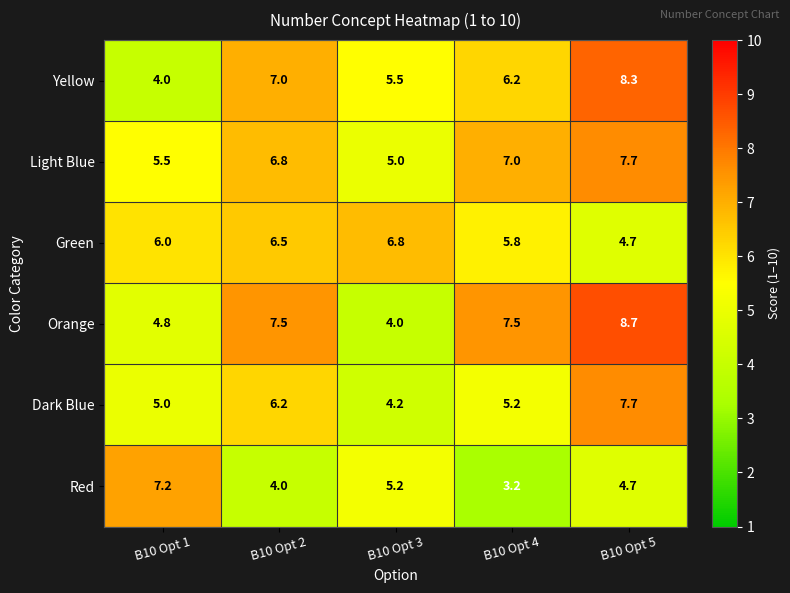

What value does the Red series have at B10 Opt 2?

4.0